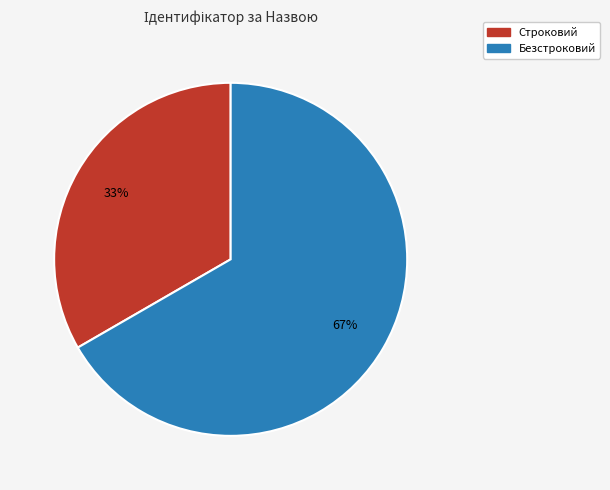

To the nearest percent, what is the average slice percentage?

50%